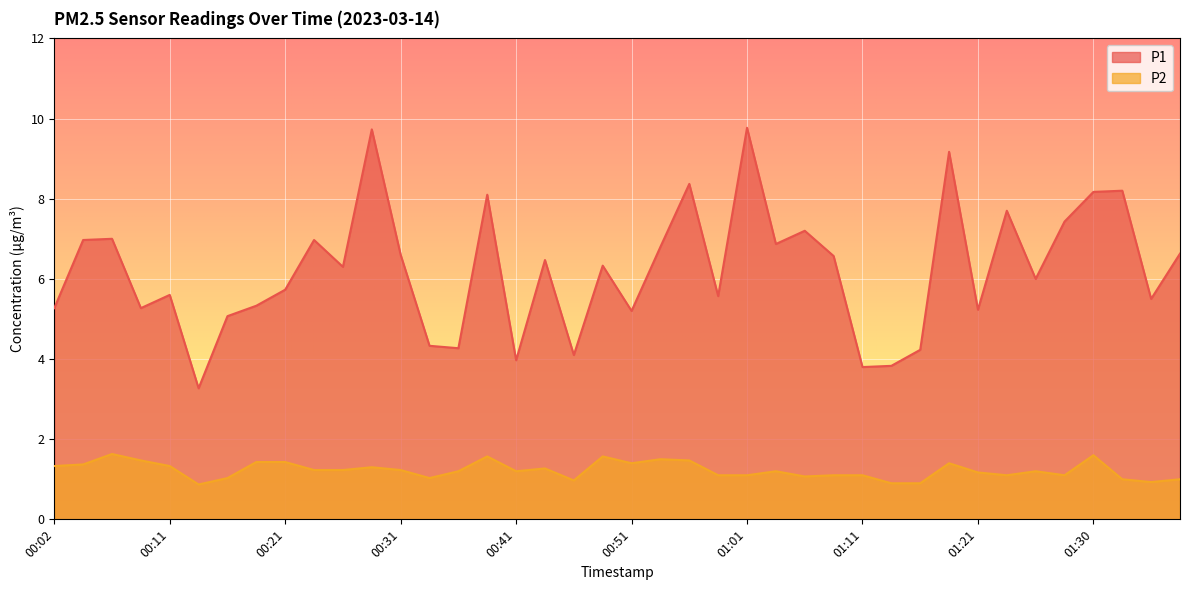

What are all the series names shown in the legend?

P1, P2